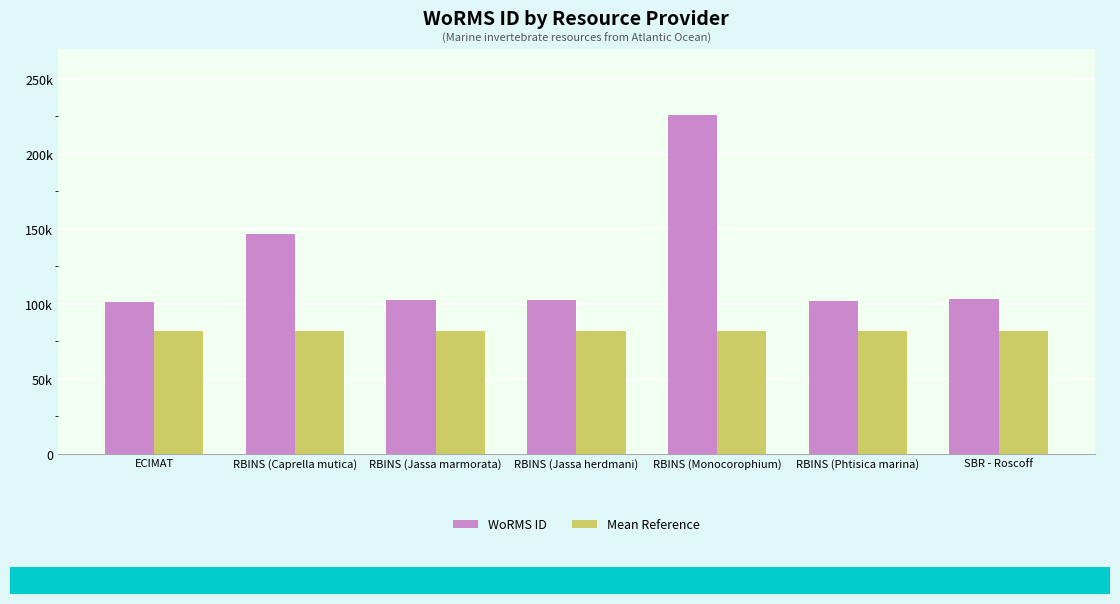

Does the chart contain stacked bars?

No